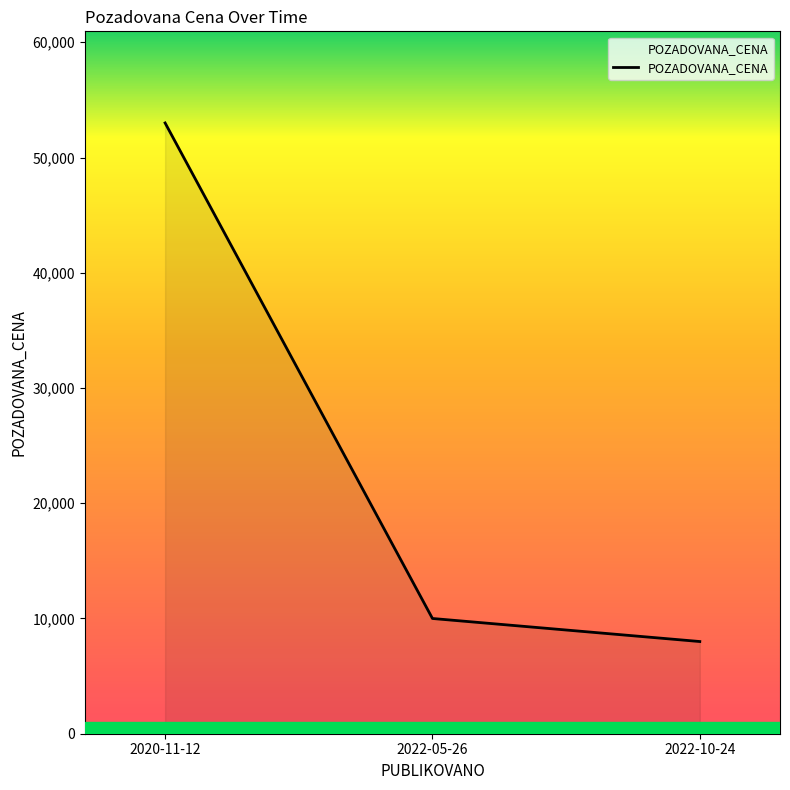

What is the change in value from 2022-05-26 to 2022-10-24?

-2000